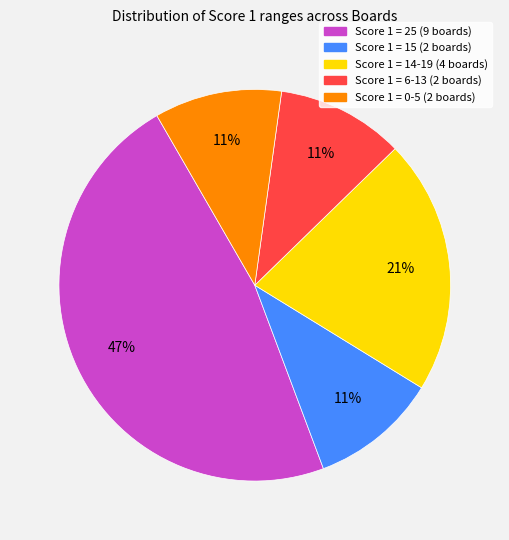

How many segments does this pie chart have?

5